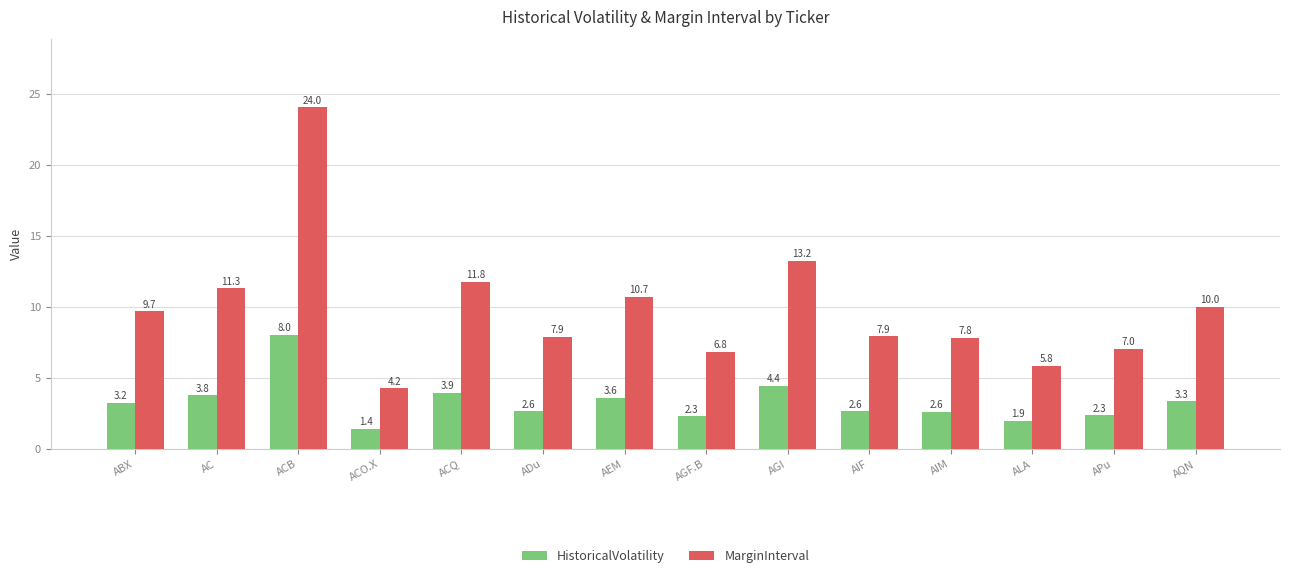

What is the label of the 11th bar from the left?

AIM